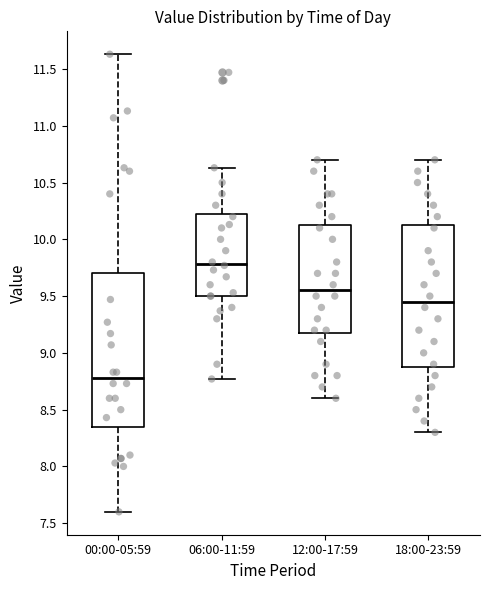

Reading left to right, transcribe this box plot: for each box, give where its median line is, the range the box spans, and where its two whiskers end, as read against the y-axis. The values are not printed on the chart, so give them approximately, as read against the axis.

00:00-05:59: median 8.80, box 8.35 to 9.70, whiskers 7.60 to 11.65
06:00-11:59: median 9.80, box 9.50 to 10.25, whiskers 8.75 to 10.65
12:00-17:59: median 9.55, box 9.20 to 10.15, whiskers 8.60 to 10.70
18:00-23:59: median 9.45, box 8.90 to 10.15, whiskers 8.30 to 10.70